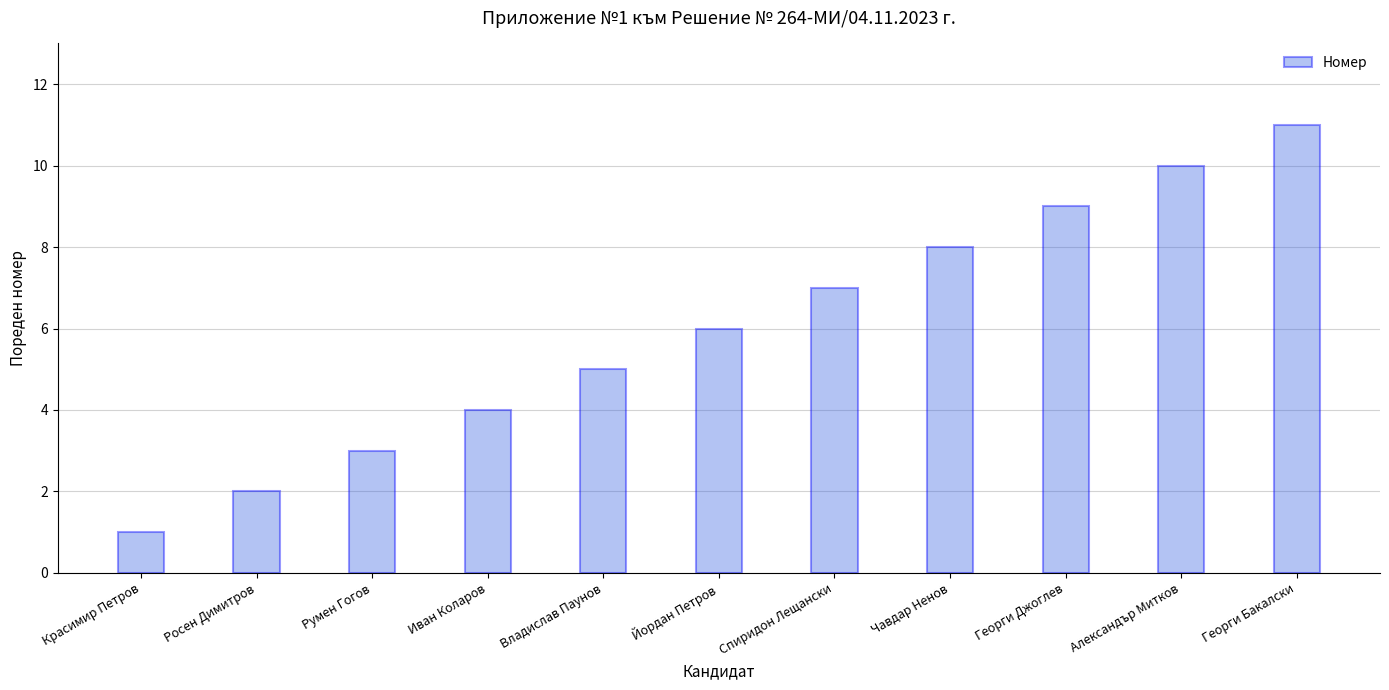

How many categories are shown in the chart?

11